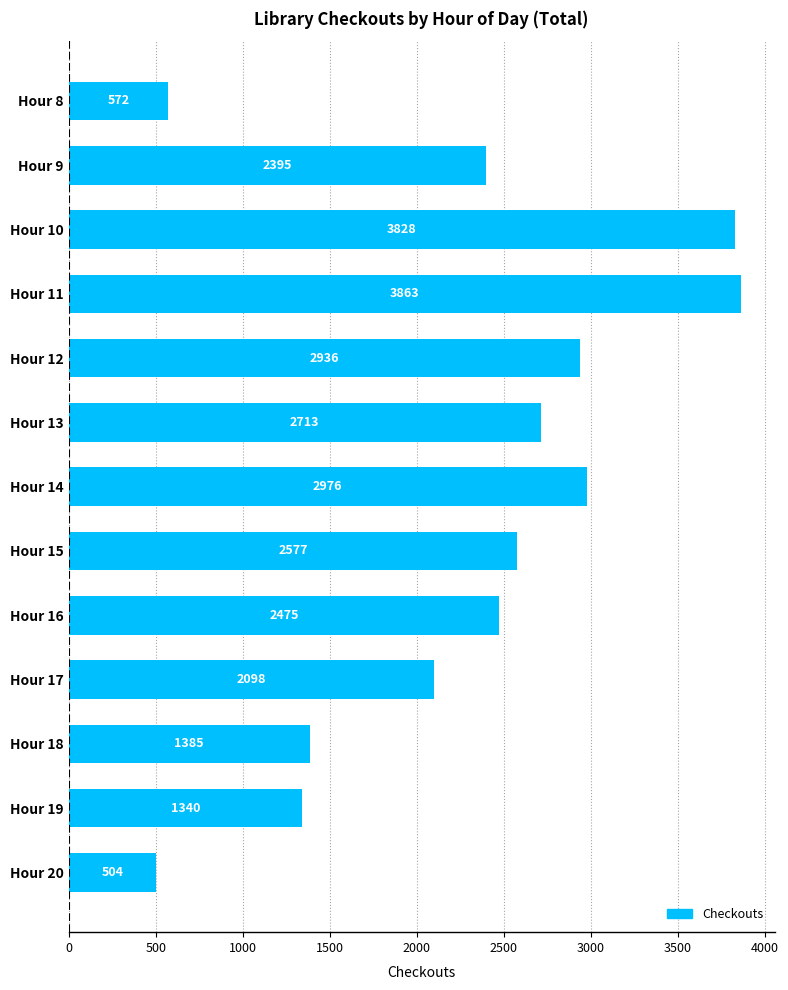

Does the chart contain stacked bars?

No